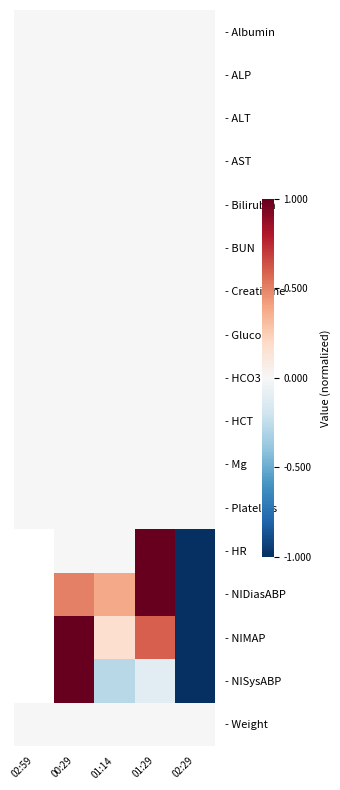

Where is - ALT nearest to the value 0?

02:59